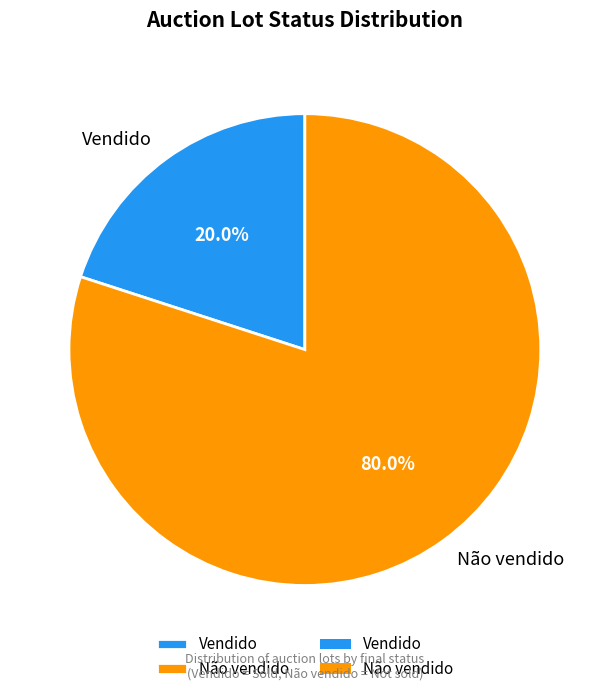

Does Não vendido represent more than half of the total?

Yes